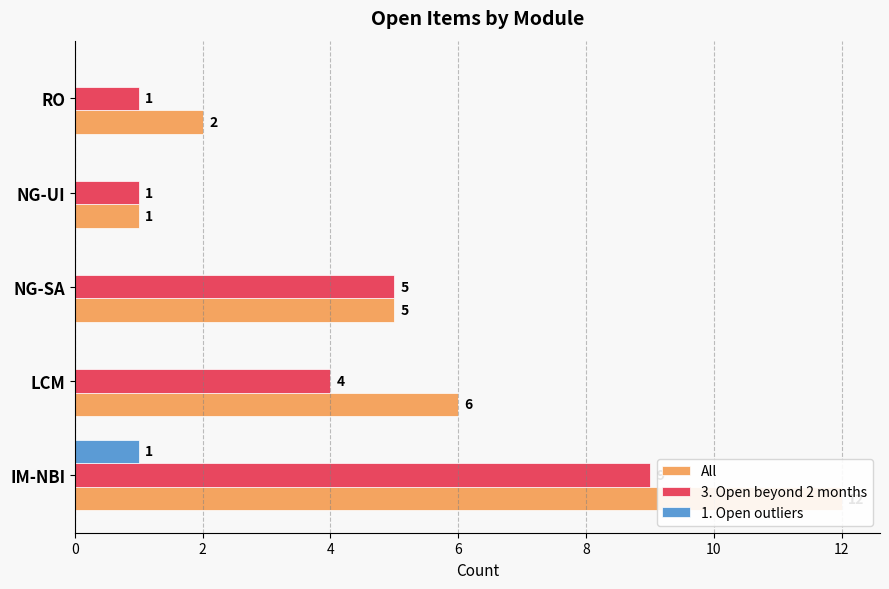

What is the difference between the highest and lowest values at NG-UI?

1